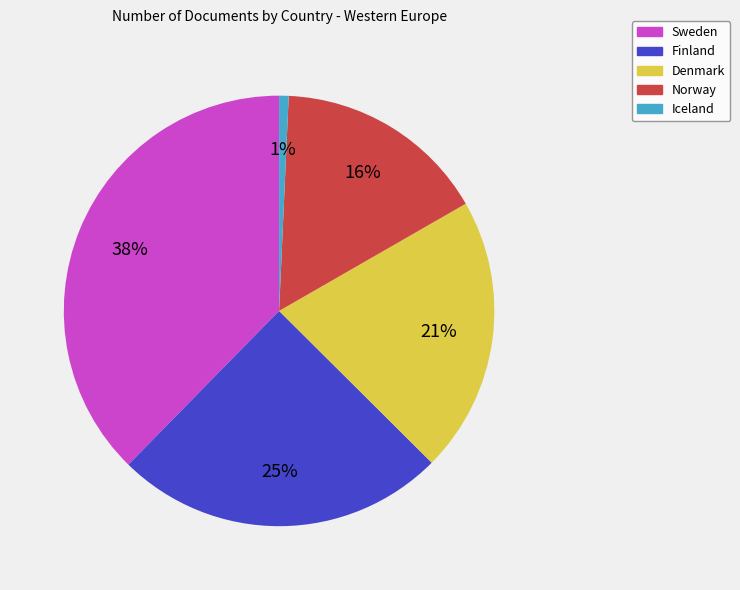

What is the smallest slice in the pie chart?

Iceland